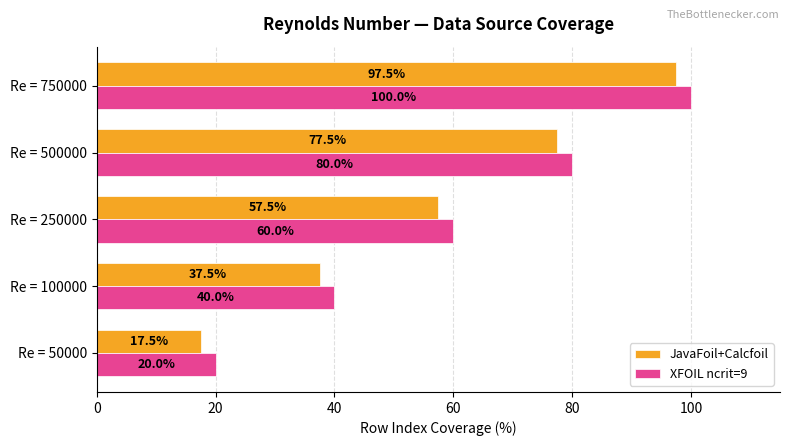

What is the average value of the JavaFoil+Calcfoil series?

57.5